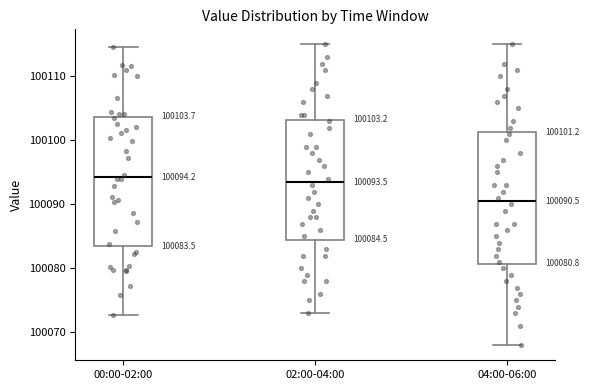

Which box's median line is the lowest?

04:00-06:00